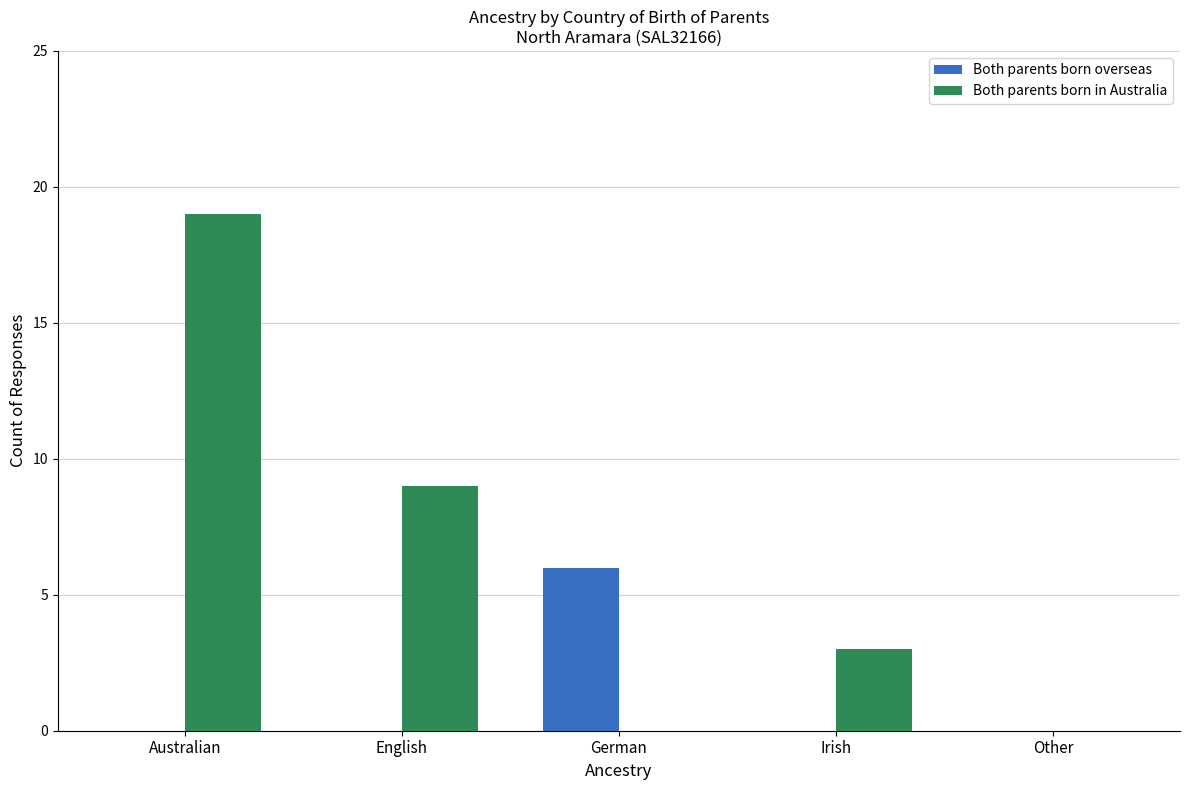

What value does the Both parents born in Australia series have at Australian, to the nearest 5?

20